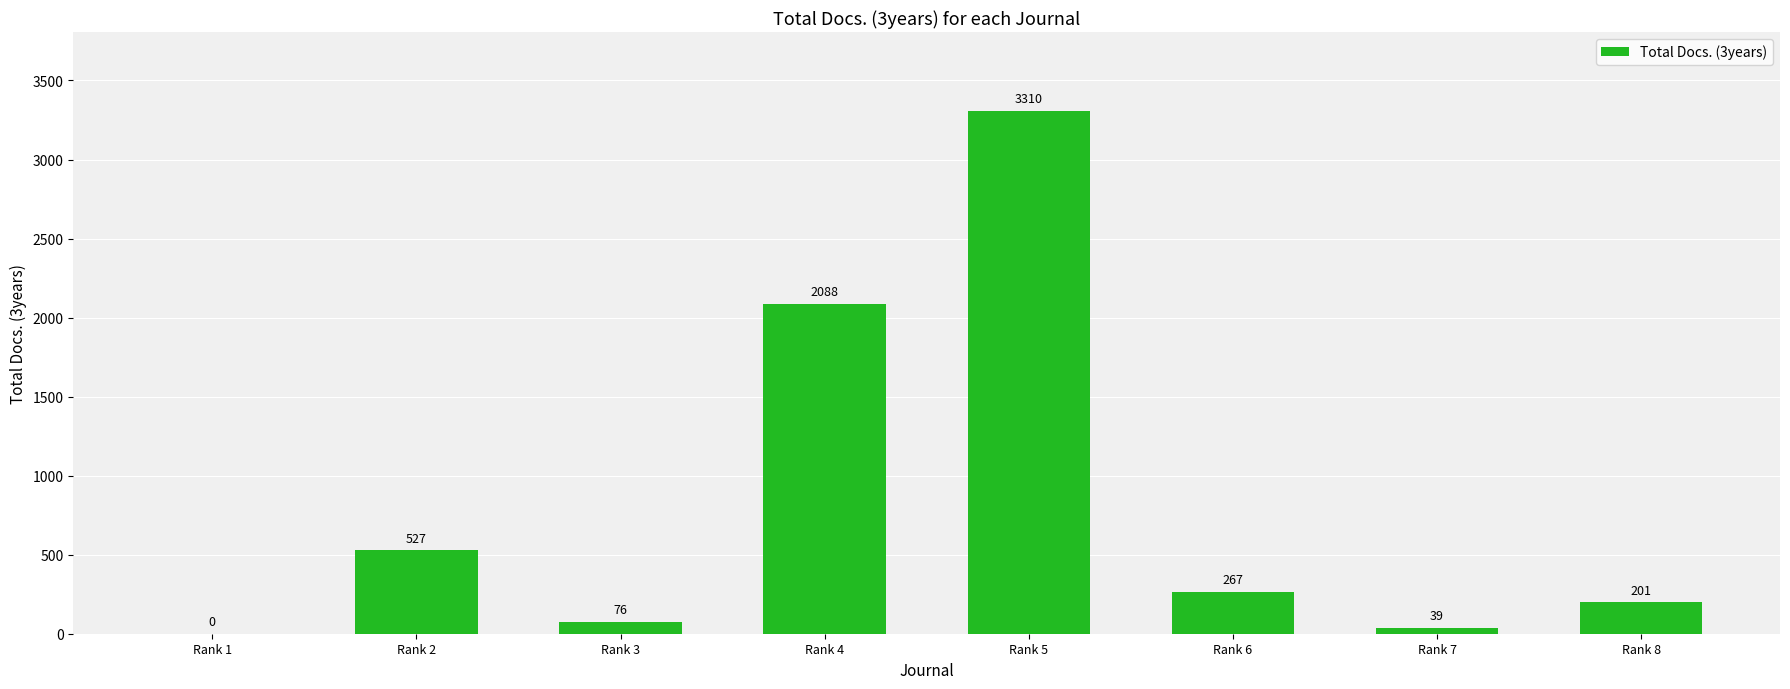

Reading left to right, what are all the values shown in this chart?

Rank 1=0	Rank 2=527	Rank 3=76	Rank 4=2088	Rank 5=3310	Rank 6=267	Rank 7=39	Rank 8=201